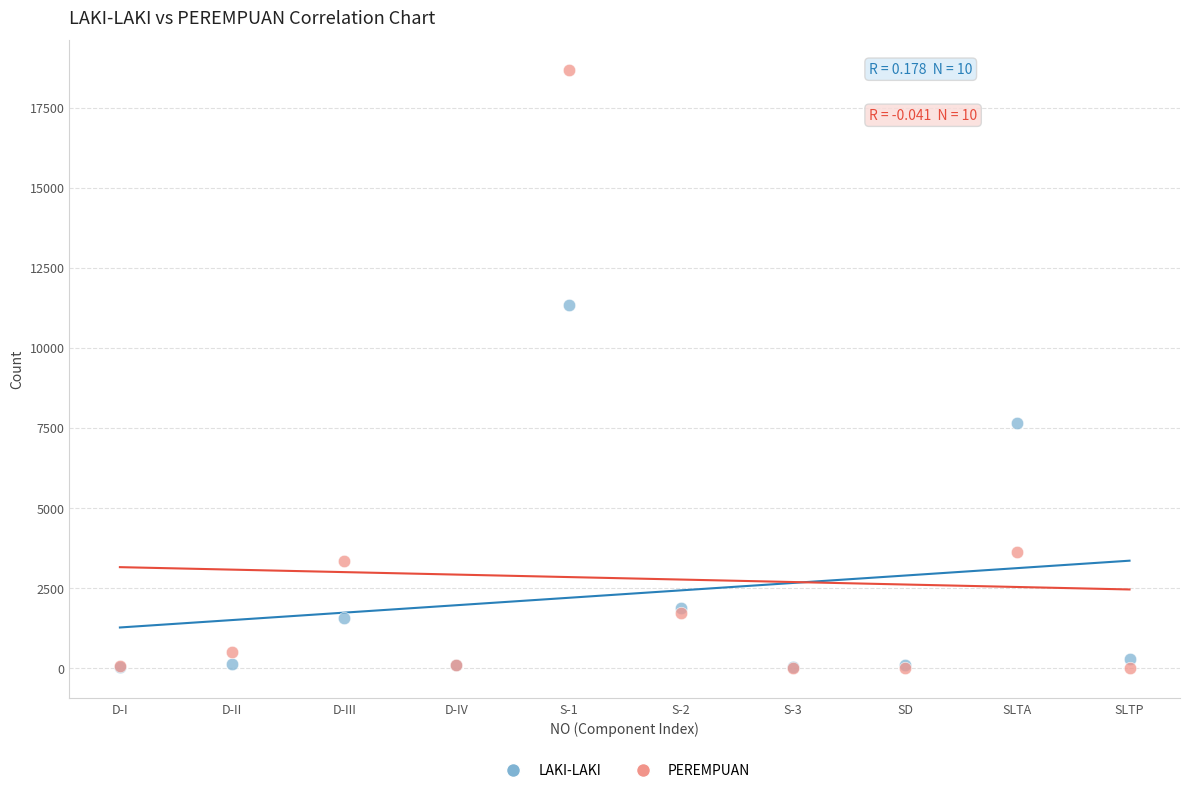

Which series contains the highest Y value?

PEREMPUAN